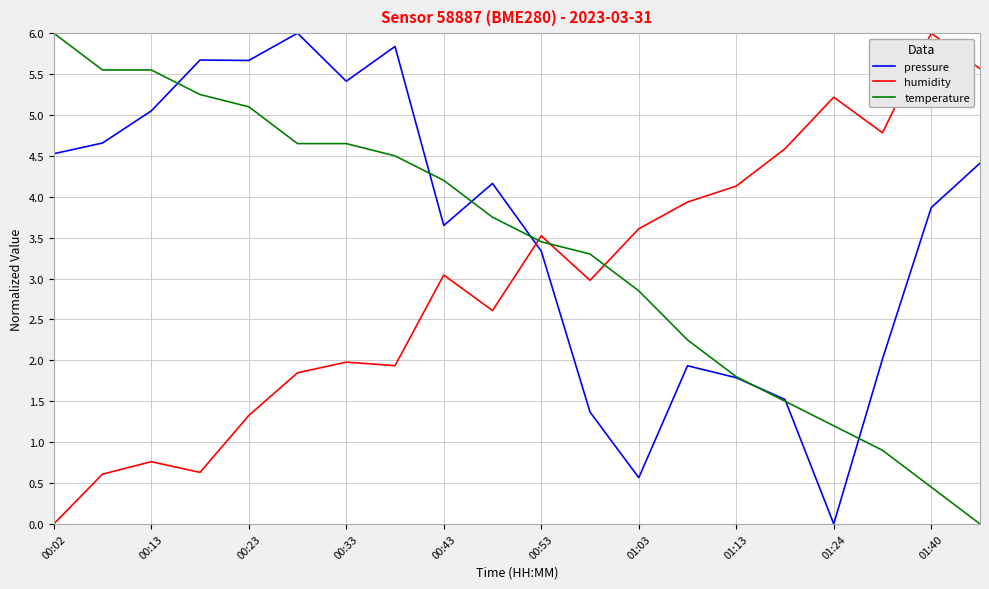

What is the difference between the maximum and minimum values in the temperature series?

6.0